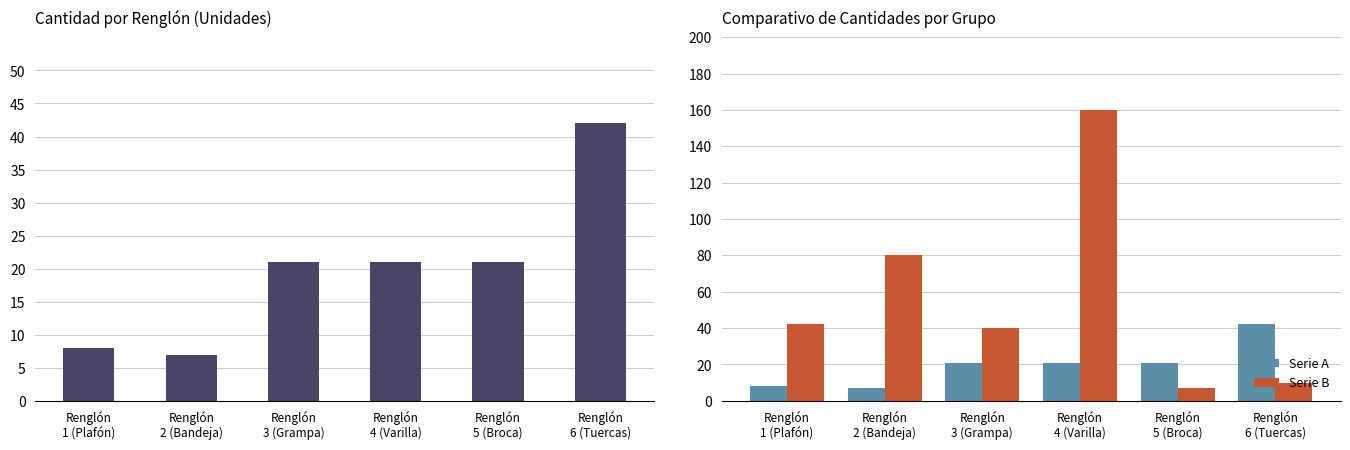

Reading right to left, what are all the values shown in this chart?

Cantidad: 42	21	21	21	7	8
Serie A: 42	21	21	21	7	8
Serie B: 10	7	160	40	80	42